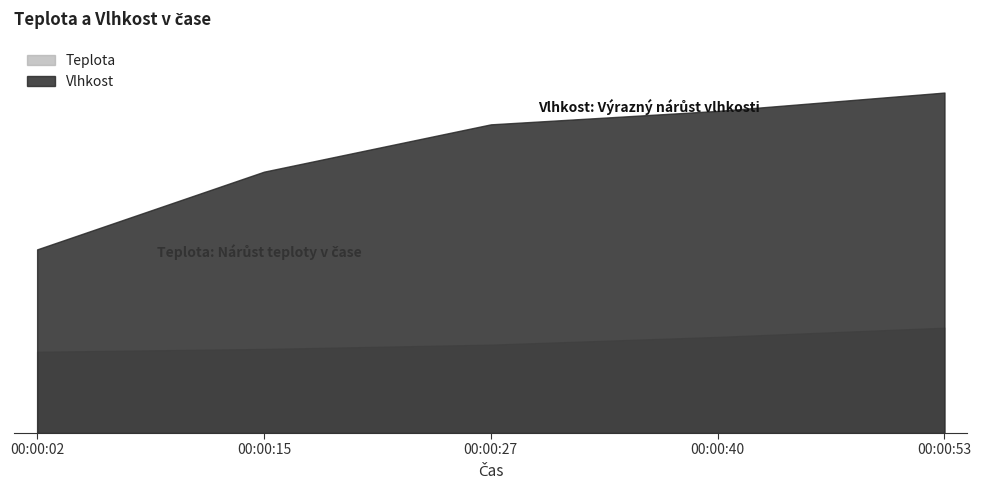

What is the value of the Vlhkost point at the 1st from the left?

1331.2